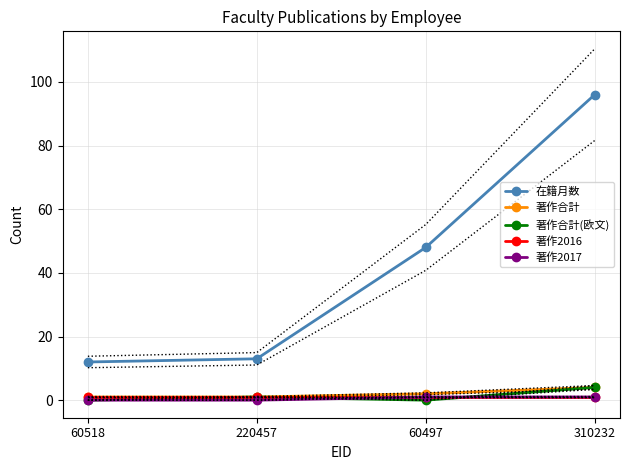

Rank the series at 310232 from highest to lowest value.

在籍月数, 著作合計, 著作合計(欧文), 著作2016, 著作2017